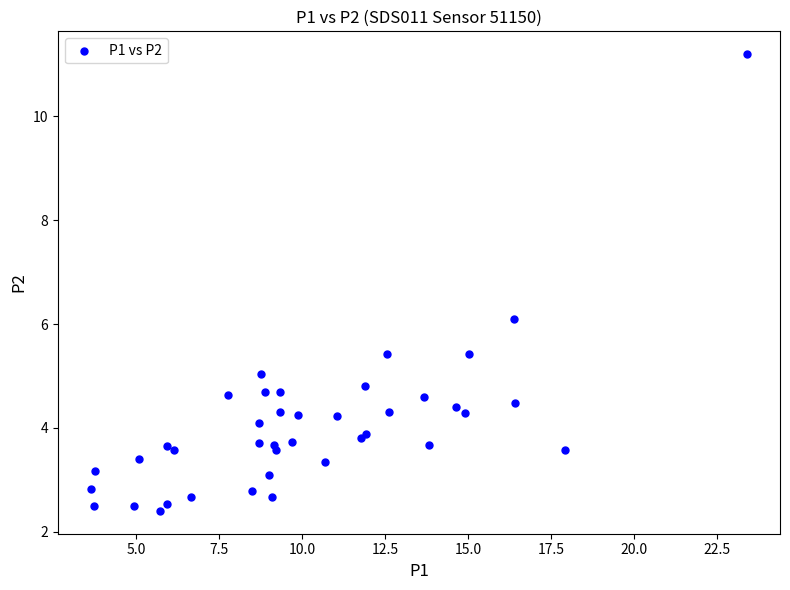

What Y value in the scatter plot is closest to 6?

6.1